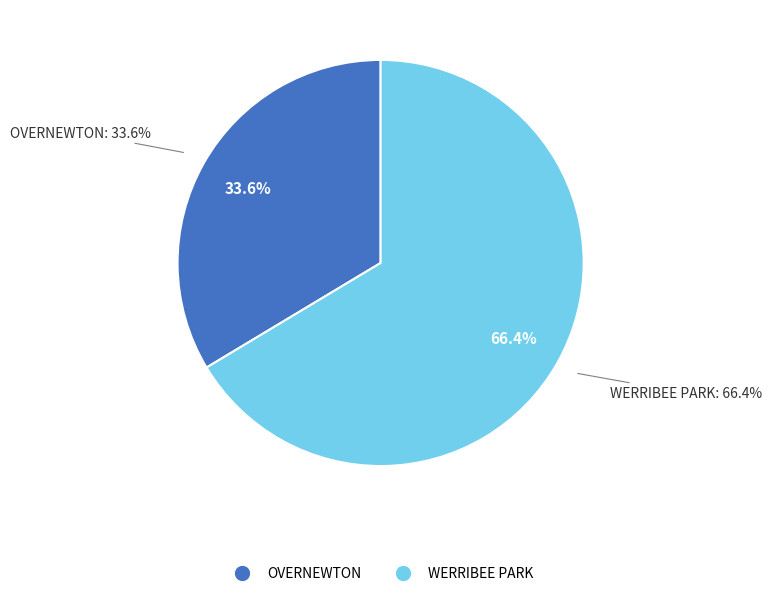

Is it true that OVERNEWTON is 44% of the pie?

False